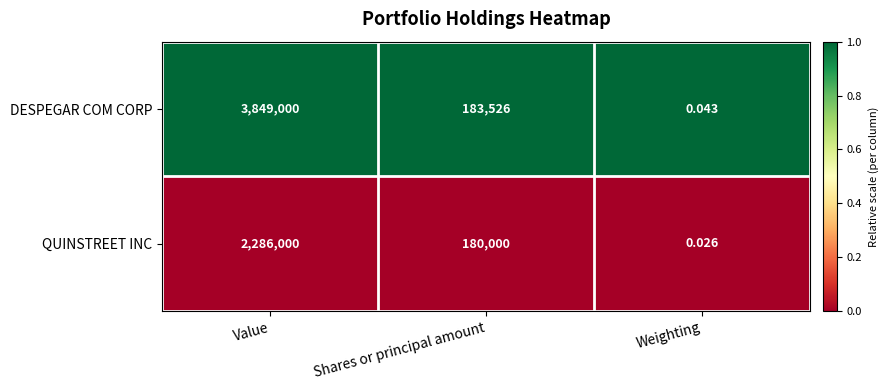

At how many categories does at least one series exceed 0?

3